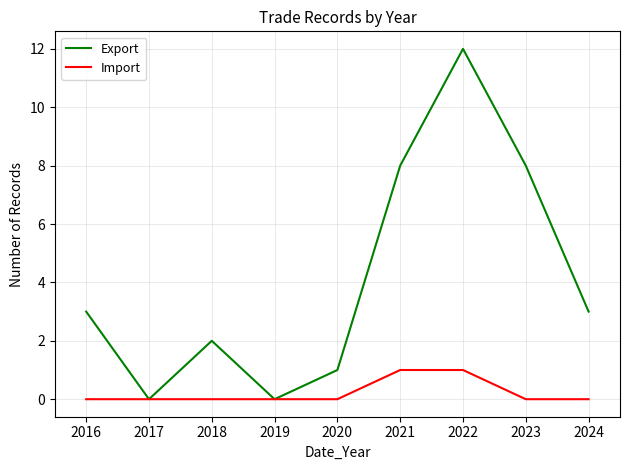

At 2024, list the series in order from largest to smallest.

Export, Import